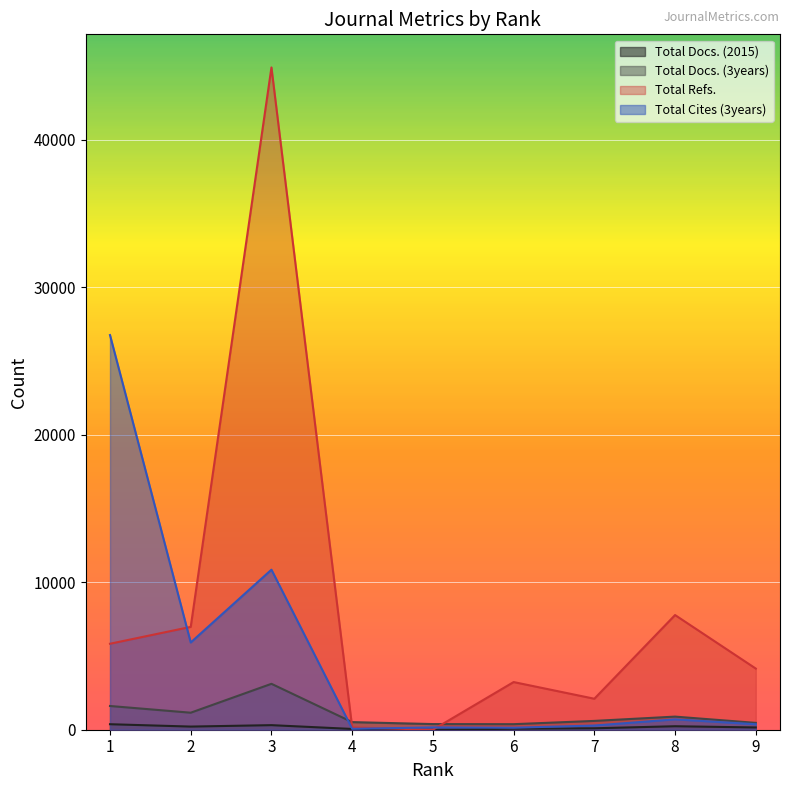

The Total Docs. (2015) series shows 278 at 2. True or false?

False